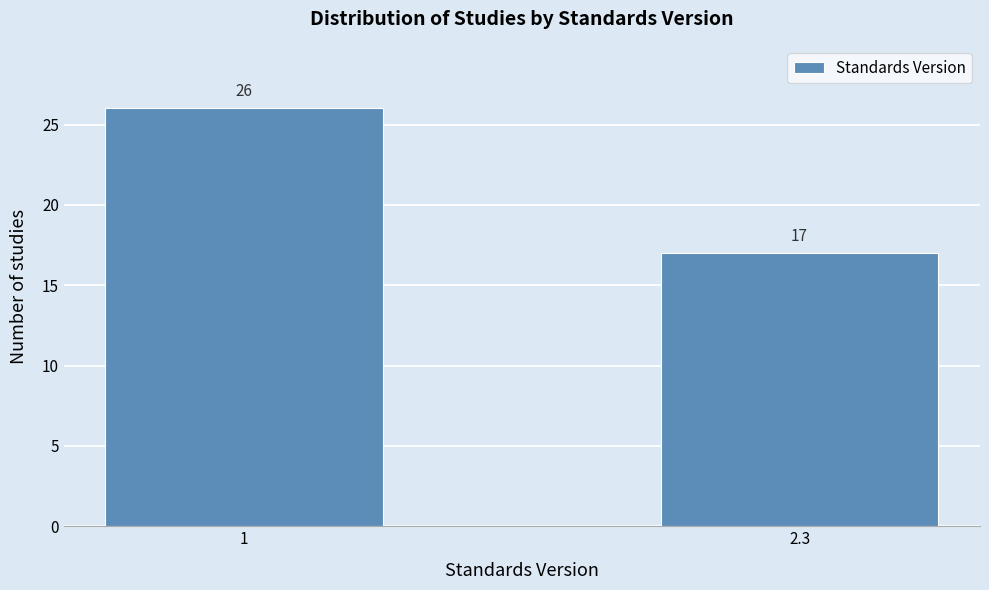

Reading left to right, extract all data points from this chart.

1=26	2.3=17